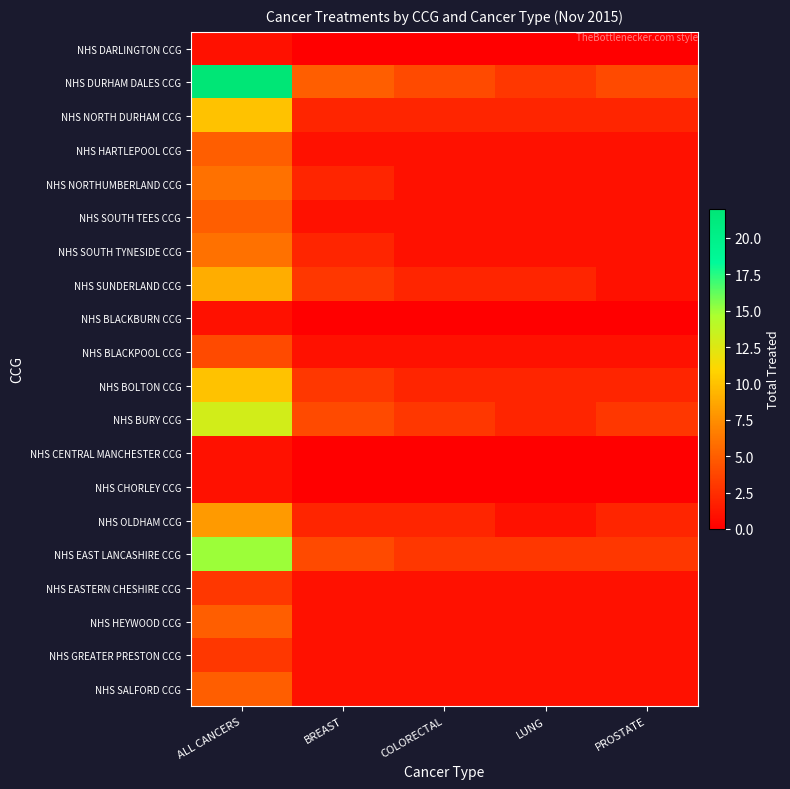

Reading right to left, what are all the values shown in this chart?

NHS DARLINGTON CCG: PROSTATE=0	LUNG=0	COLORECTAL=0	BREAST=0	ALL CANCERS=1
NHS DURHAM DALES CCG: PROSTATE=4	LUNG=3	COLORECTAL=4	BREAST=5	ALL CANCERS=22
NHS NORTH DURHAM CCG: PROSTATE=2	LUNG=2	COLORECTAL=2	BREAST=2	ALL CANCERS=10
NHS HARTLEPOOL CCG: PROSTATE=1	LUNG=1	COLORECTAL=1	BREAST=1	ALL CANCERS=5
NHS NORTHUMBERLAND CCG: PROSTATE=1	LUNG=1	COLORECTAL=1	BREAST=2	ALL CANCERS=6
NHS SOUTH TEES CCG: PROSTATE=1	LUNG=1	COLORECTAL=1	BREAST=1	ALL CANCERS=5
NHS SOUTH TYNESIDE CCG: PROSTATE=1	LUNG=1	COLORECTAL=1	BREAST=2	ALL CANCERS=6
NHS SUNDERLAND CCG: PROSTATE=1	LUNG=2	COLORECTAL=2	BREAST=3	ALL CANCERS=9
NHS BLACKBURN CCG: PROSTATE=0	LUNG=0	COLORECTAL=0	BREAST=0	ALL CANCERS=1
NHS BLACKPOOL CCG: PROSTATE=1	LUNG=1	COLORECTAL=1	BREAST=1	ALL CANCERS=4
NHS BOLTON CCG: PROSTATE=2	LUNG=2	COLORECTAL=2	BREAST=3	ALL CANCERS=10
NHS BURY CCG: PROSTATE=3	LUNG=2	COLORECTAL=3	BREAST=4	ALL CANCERS=13
NHS CENTRAL MANCHESTER CCG: PROSTATE=0	LUNG=0	COLORECTAL=0	BREAST=0	ALL CANCERS=1
NHS CHORLEY CCG: PROSTATE=0	LUNG=0	COLORECTAL=0	BREAST=0	ALL CANCERS=1
NHS OLDHAM CCG: PROSTATE=2	LUNG=1	COLORECTAL=2	BREAST=2	ALL CANCERS=8
NHS EAST LANCASHIRE CCG: PROSTATE=3	LUNG=3	COLORECTAL=3	BREAST=4	ALL CANCERS=15
NHS EASTERN CHESHIRE CCG: PROSTATE=1	LUNG=1	COLORECTAL=1	BREAST=1	ALL CANCERS=3
NHS HEYWOOD CCG: PROSTATE=1	LUNG=1	COLORECTAL=1	BREAST=1	ALL CANCERS=5
NHS GREATER PRESTON CCG: PROSTATE=1	LUNG=1	COLORECTAL=1	BREAST=1	ALL CANCERS=3
NHS SALFORD CCG: PROSTATE=1	LUNG=1	COLORECTAL=1	BREAST=1	ALL CANCERS=5